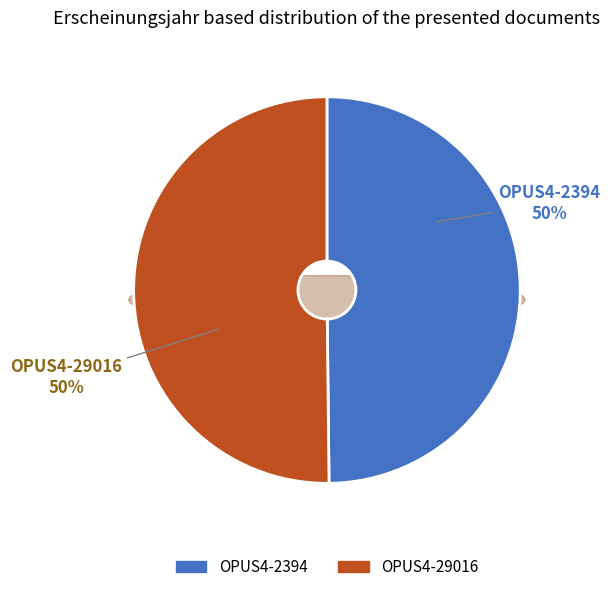

Count the number of slices in the pie.

2